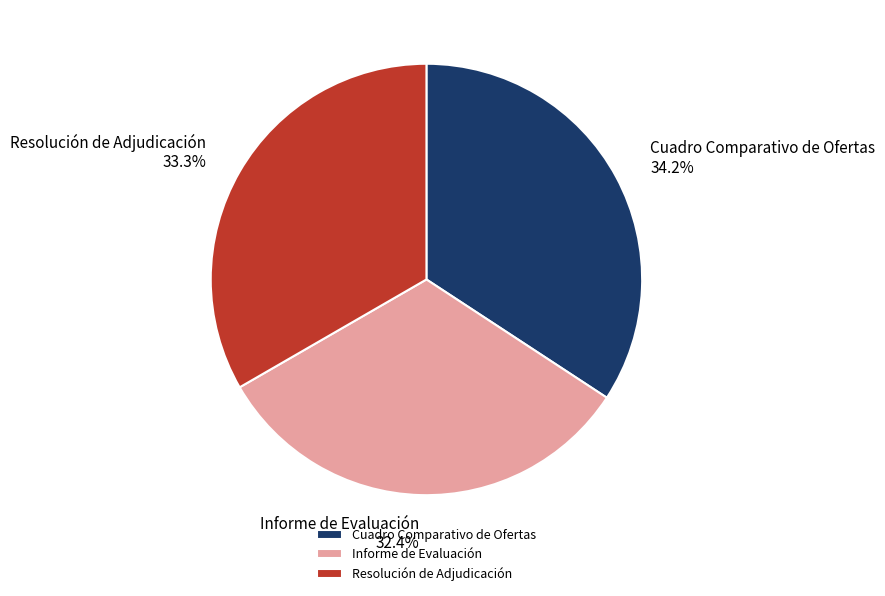

Does Cuadro Comparativo de Ofertas represent more than half of the total?

No